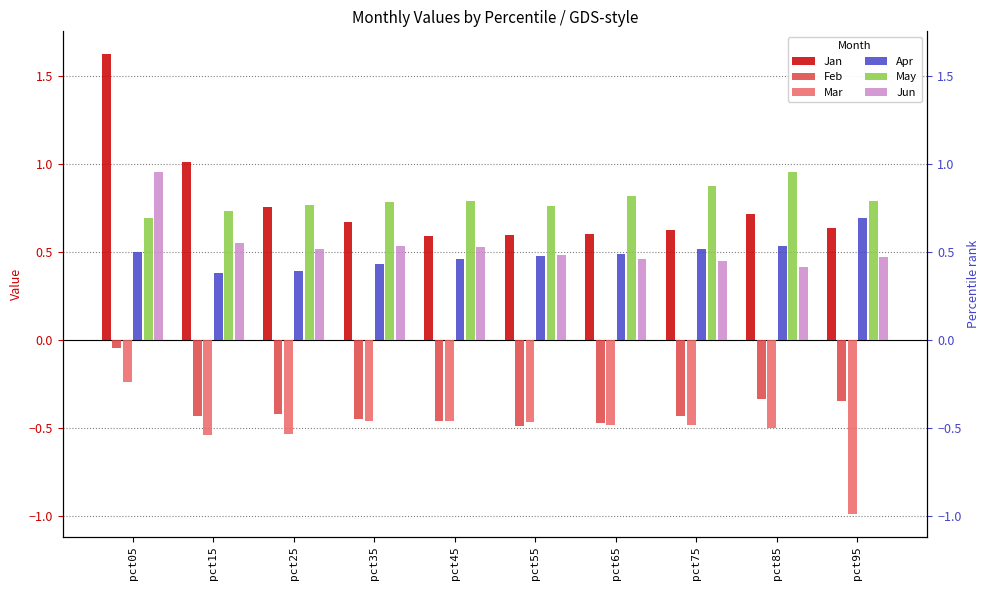

What is the difference between the highest and lowest values at pct75?

1.4